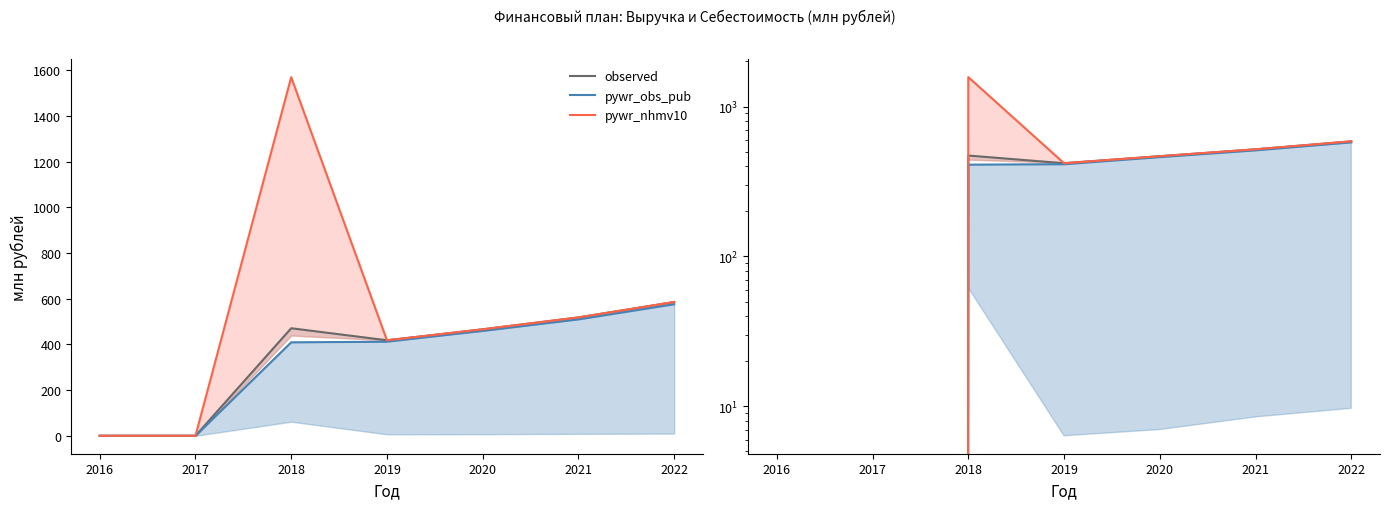

Is it true that observed equals -296.1 at 2016?

False